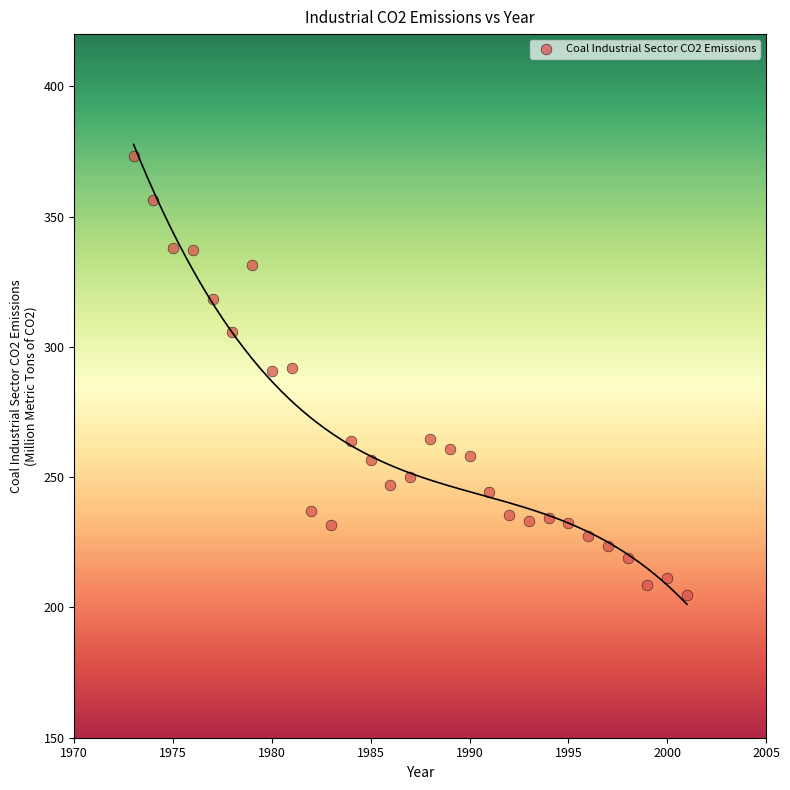

What is the range of X values (max minus min)?

28.0